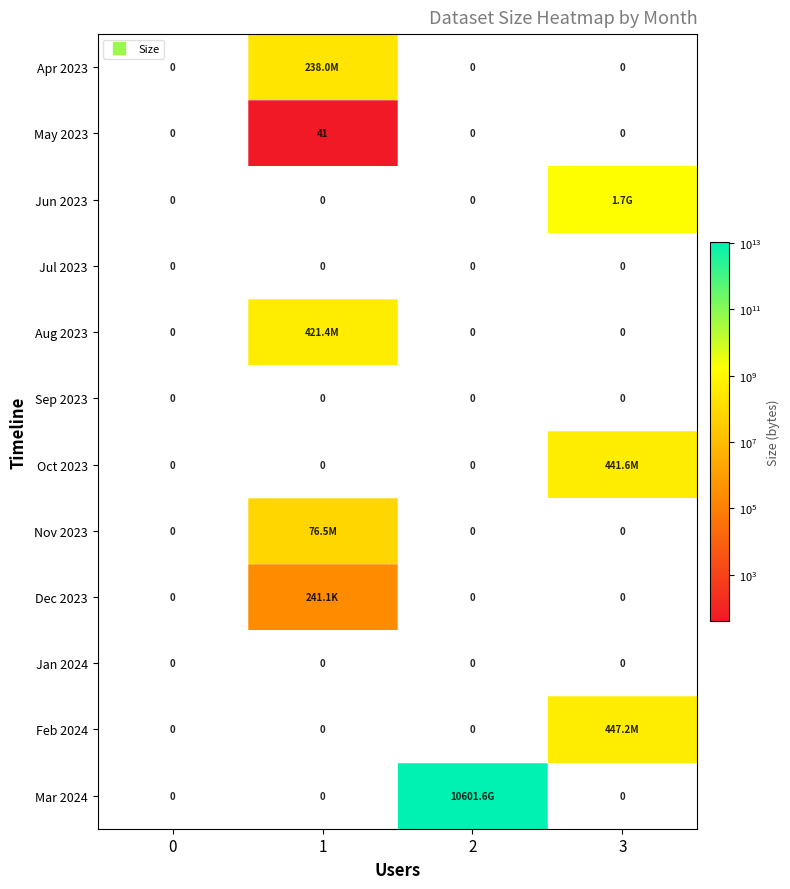

At which category is the sum across all series the highest?

2